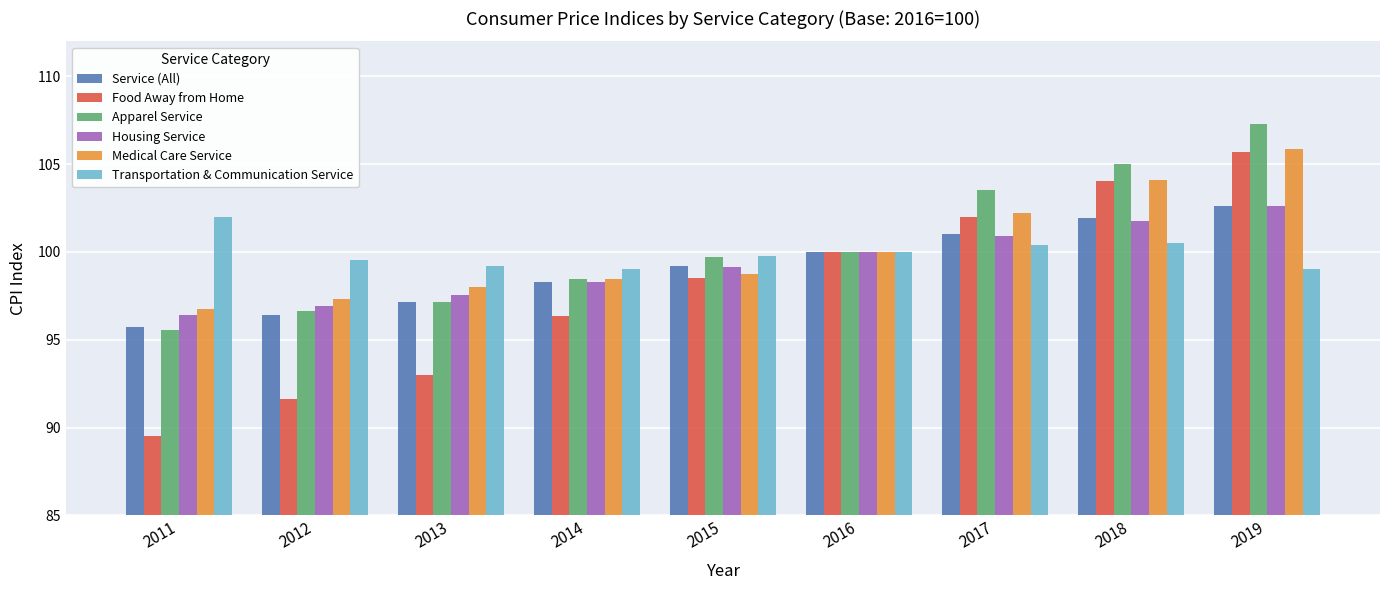

What is the sum of the Medical Care Service values at 2012 and 2016?

197.3